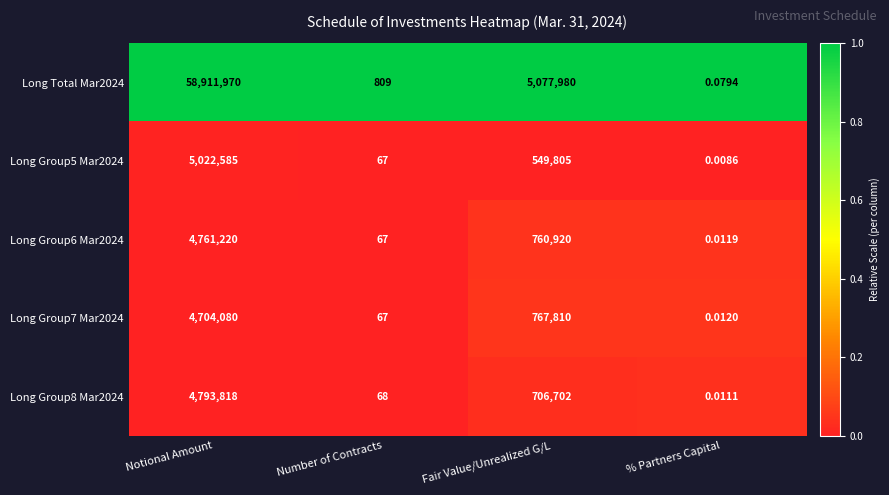

Count the number of categories in the chart.

4